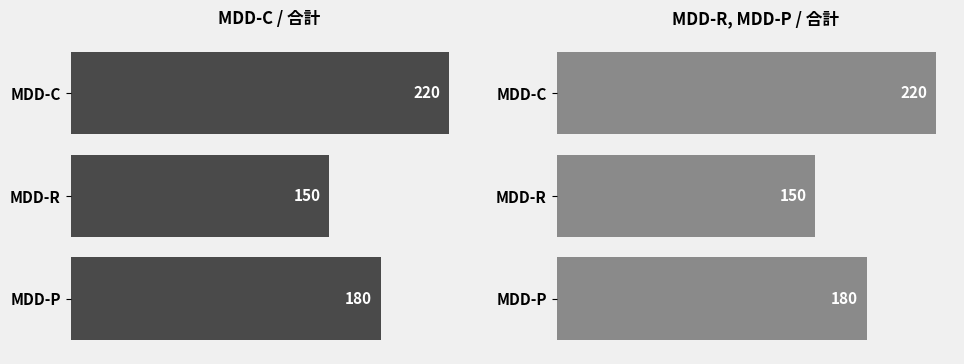

The value of MDD医(左) at MDD-C is 289. True or false?

False